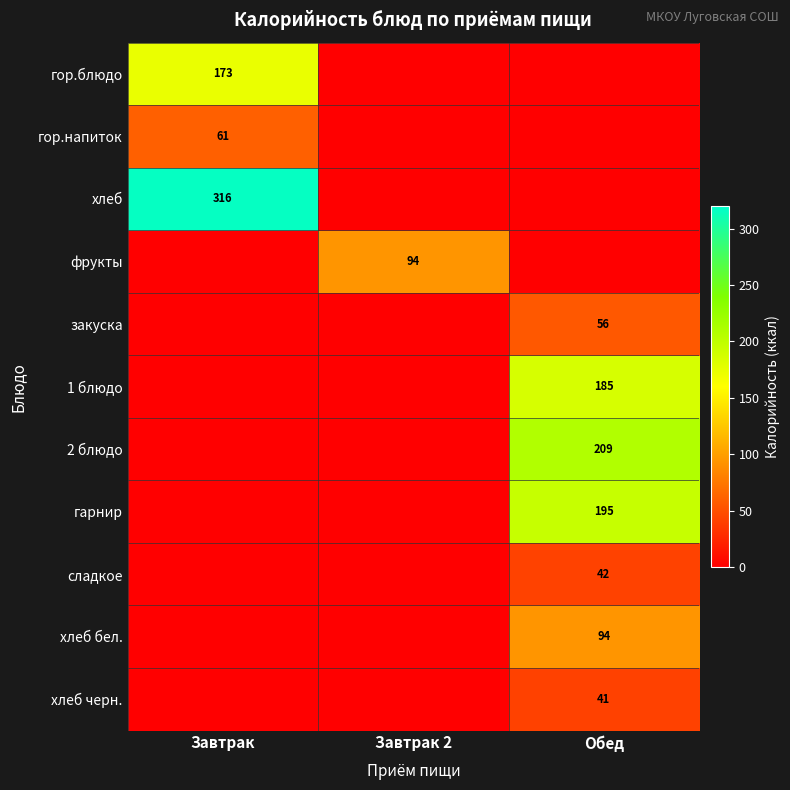

The value of закуска at Обед is 15. True or false?

False